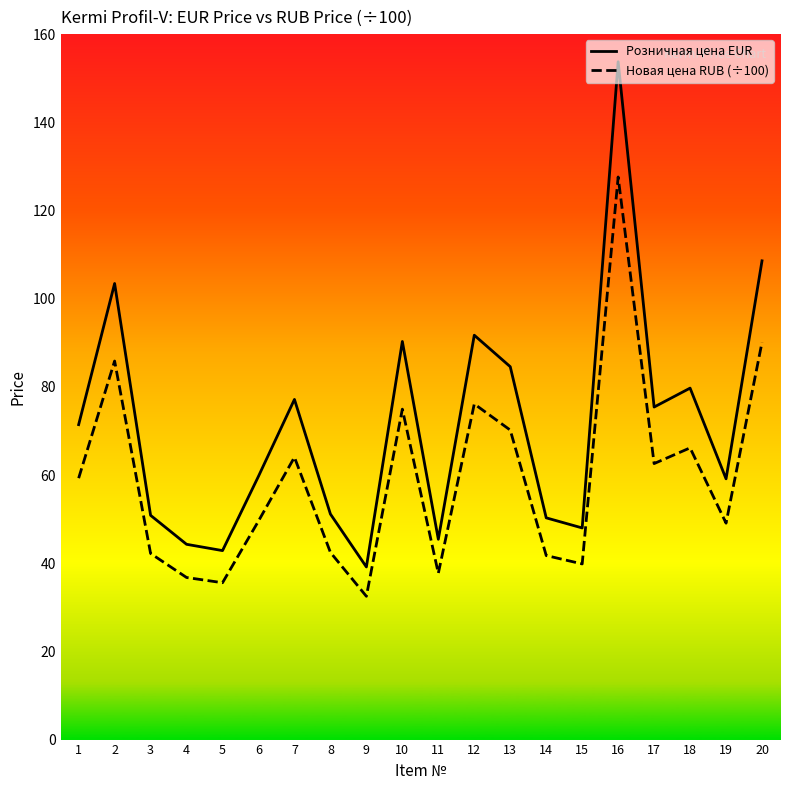

What are all the series names shown in the legend?

Розничная цена EUR, Новая цена RUB (÷100)